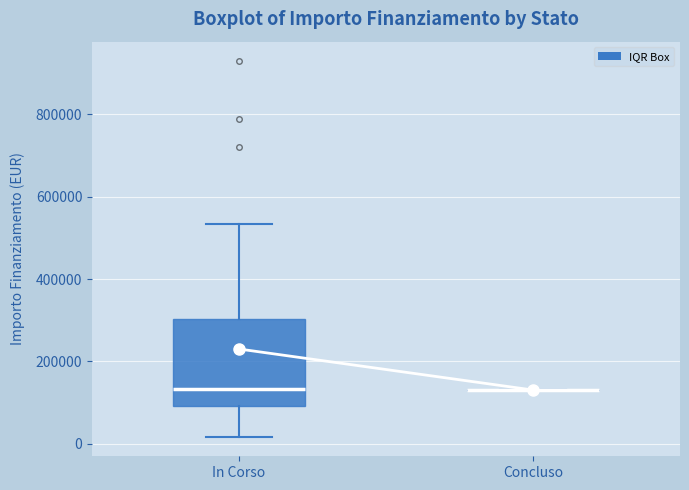

Comparing the boxes themselves (not the whiskers), which one is the tallest?

In Corso